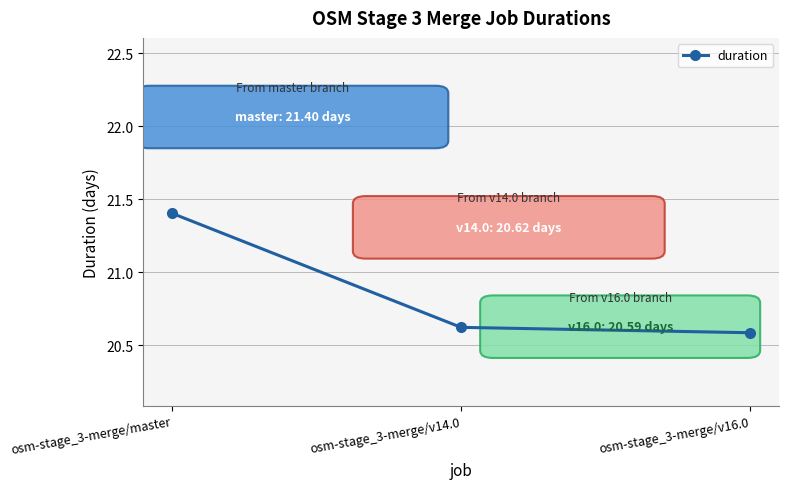

Reading right to left, extract all data points from this chart.

20.6	20.6	21.4